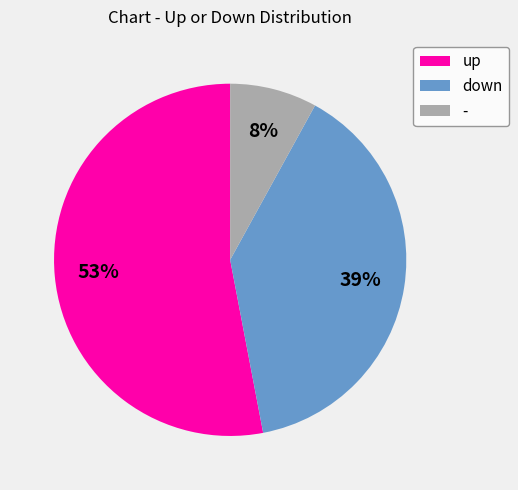

What is the smallest slice in the pie chart?

-